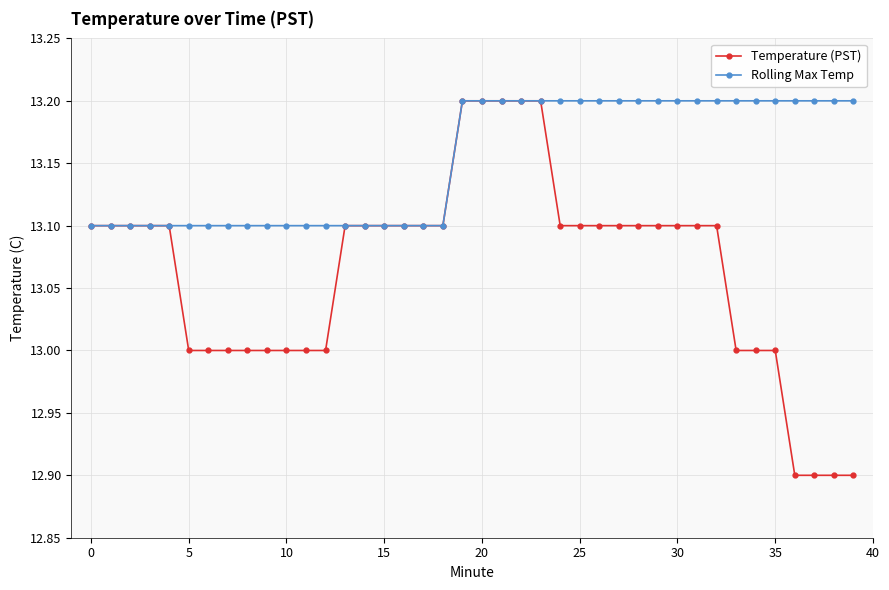

How many lines are shown in the chart?

2